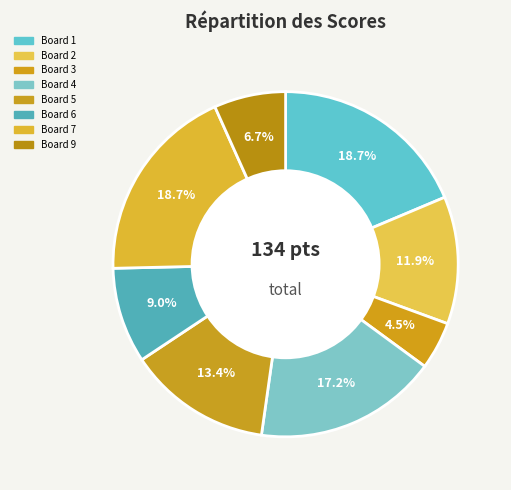

How many segments does this pie chart have?

8